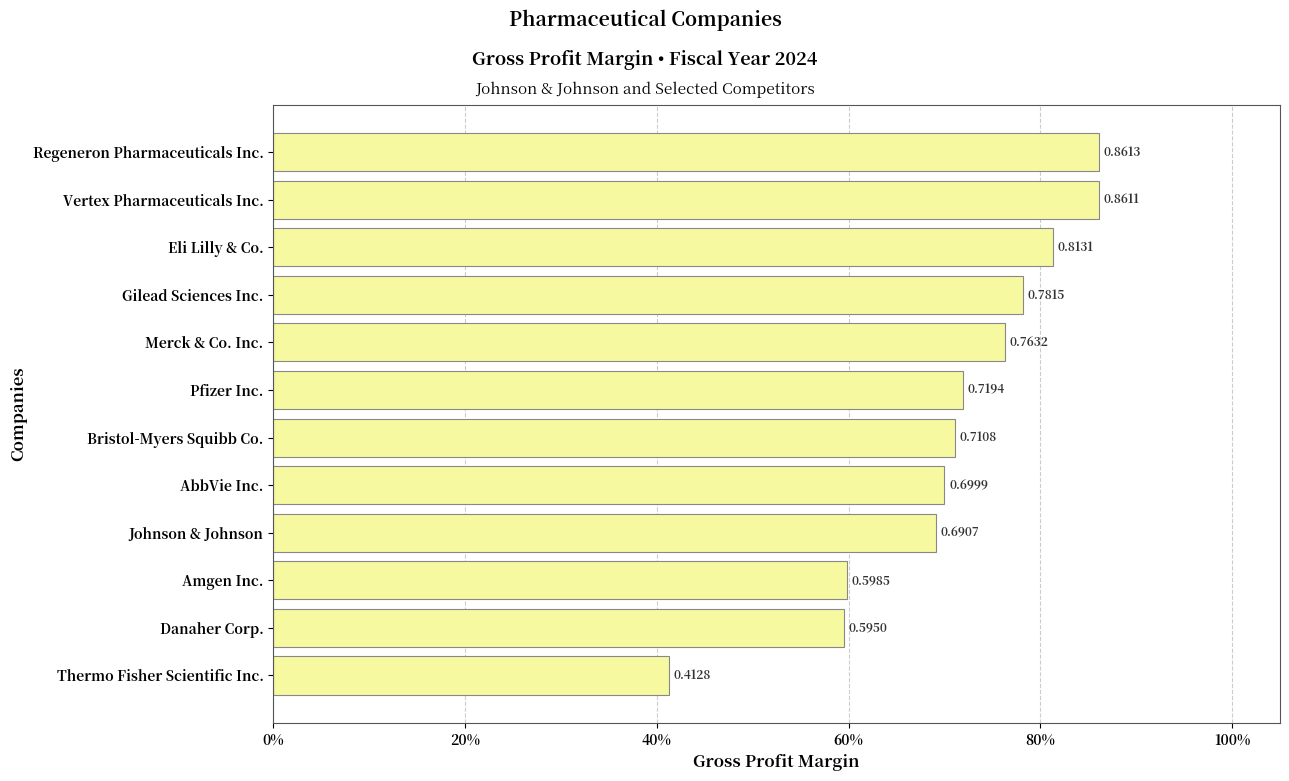

How many values are between 0 and 1?

12